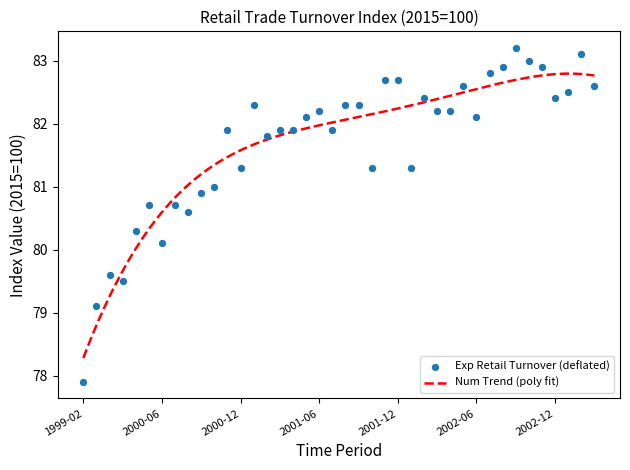

What is the ratio of the value at 2001-09 to the value at 2002-04?

1.0